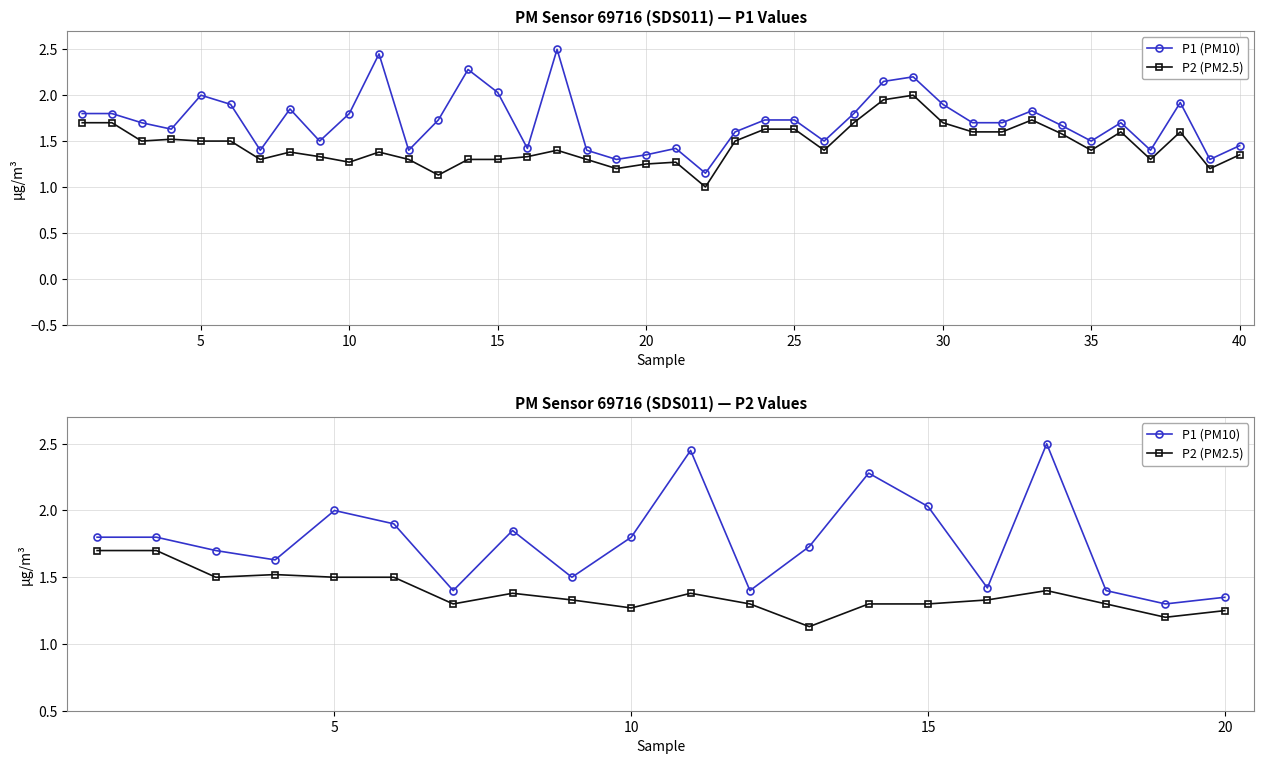

How many series are shown in this chart?

2